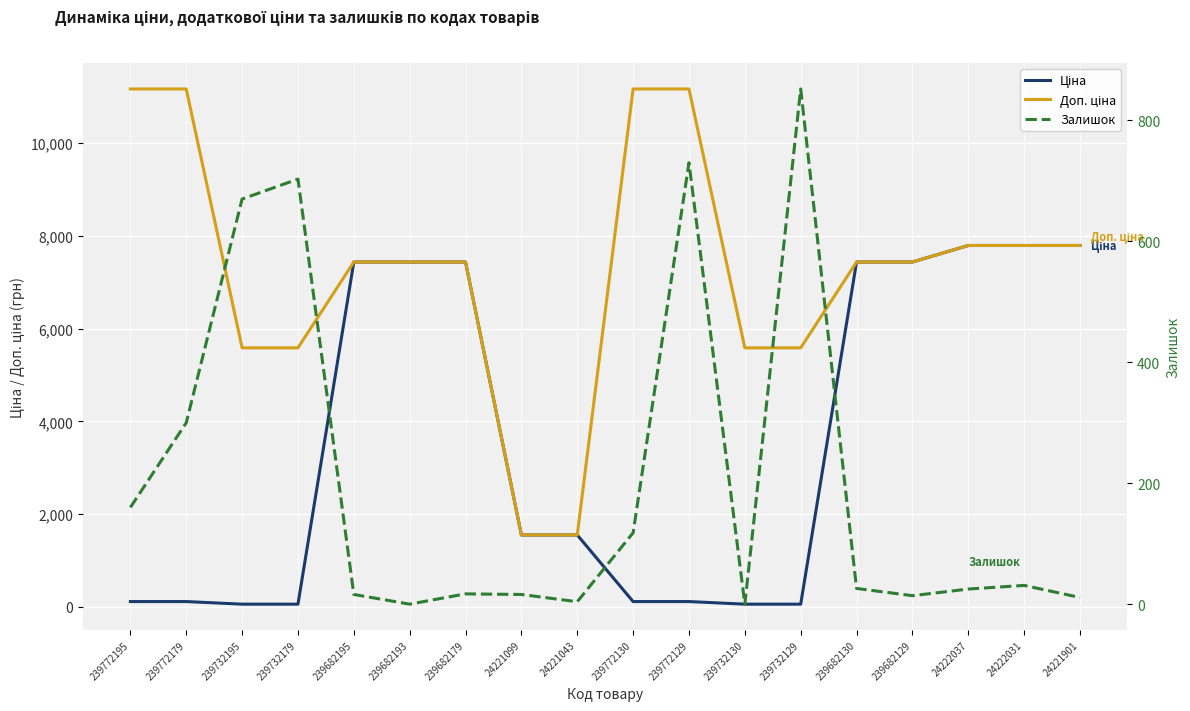

Reading left to right, list all the values displayed in this chart.

Ціна: 111.7	111.7	55.9	55.9	7436.2	7436.2	7436.2	1547.7	1547.7	111.7	111.7	55.9	55.9	7436.2	7436.2	7792.9	7792.9	7792.9
Доп. ціна: 11169.0	11169.0	5585.0	5585.0	7436.2	7436.2	7436.2	1548.0	1548.0	11169.0	11169.0	5585.0	5585.0	7436.2	7436.2	7792.9	7792.9	7792.9
Залишок: 160.0	300.0	670.0	703.0	16.0	0.0	17.0	16.0	4.0	118.0	730.0	0.0	852.0	26.0	14.0	25.0	31.0	11.0